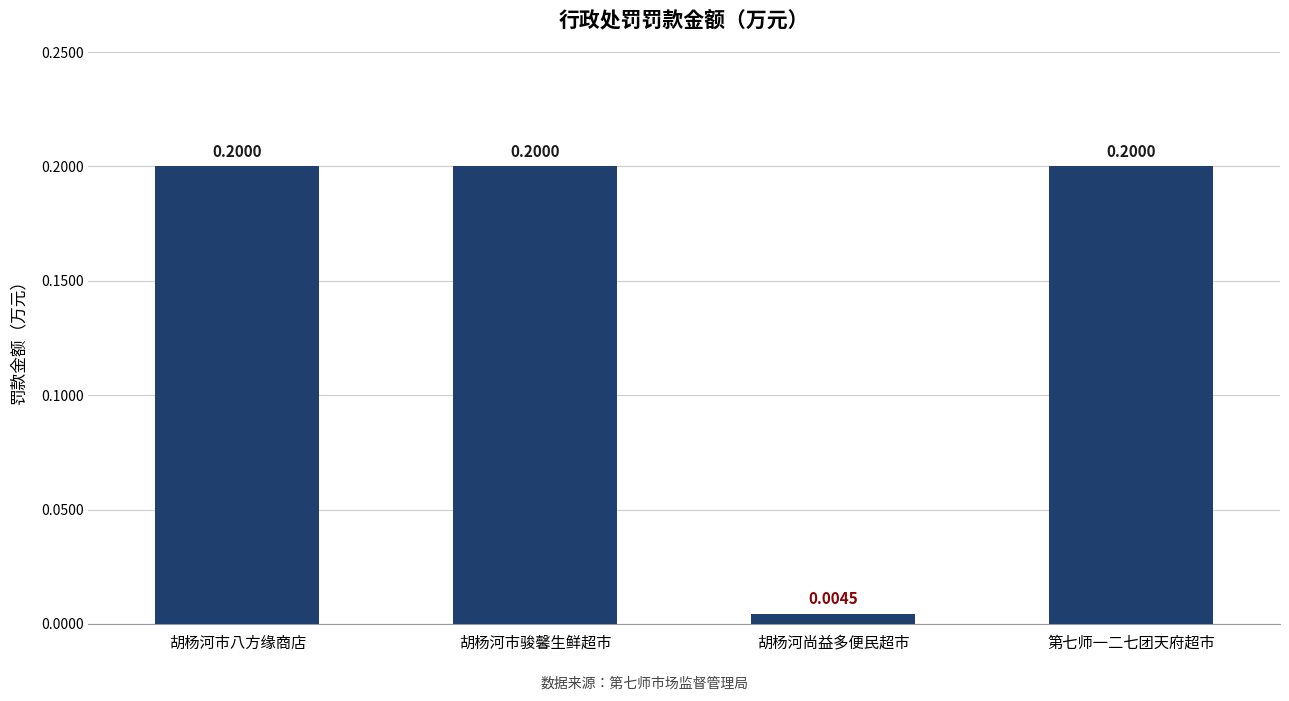

What is the label of the 2nd bar from the left?

胡杨河市骏馨生鲜超市